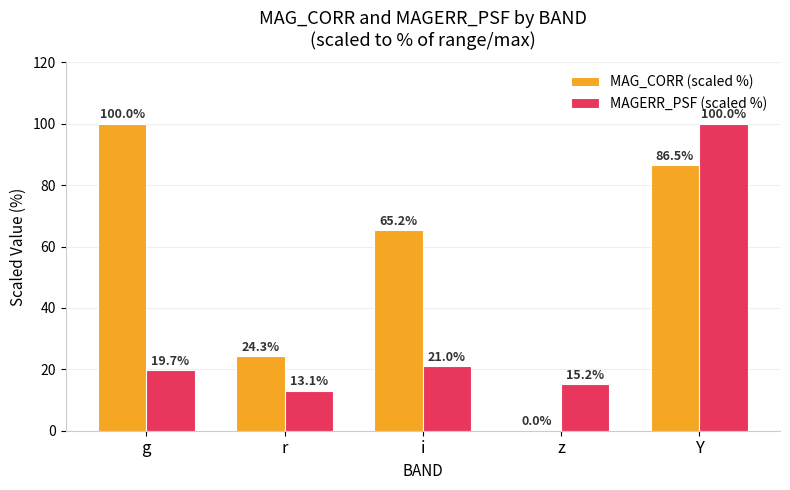

Which series has the largest total across all categories?

MAG_CORR (scaled %)